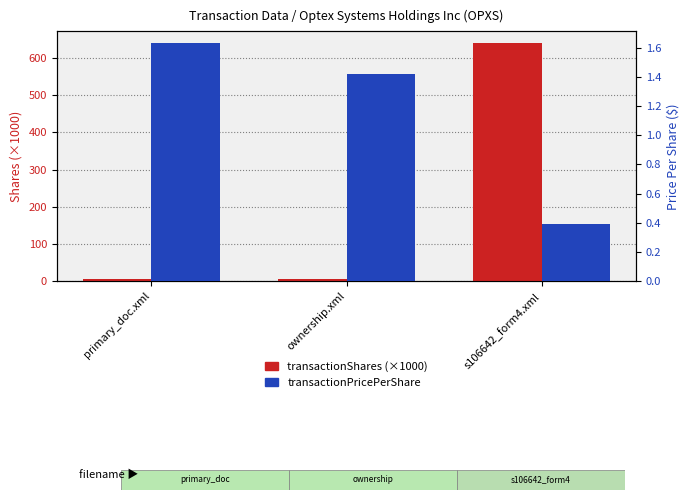

Which series has the largest range (max minus min)?

transactionShares (×1000)